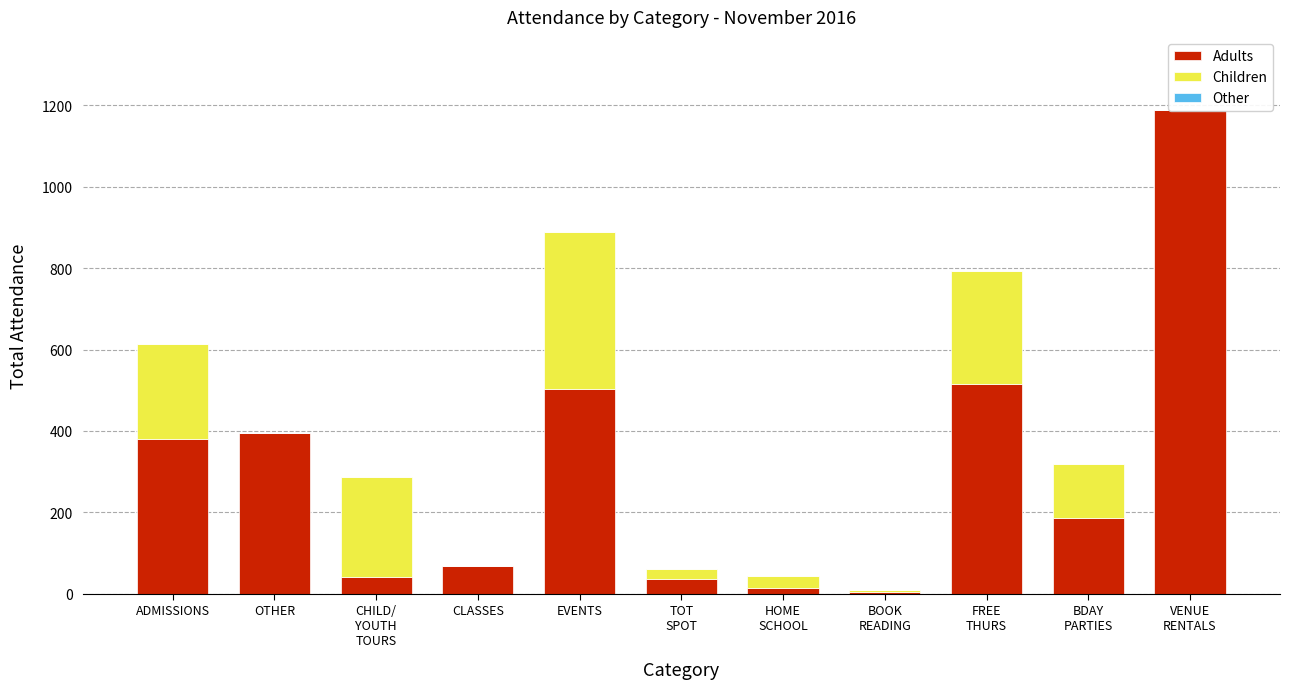

How many values in Children are above zero?

8